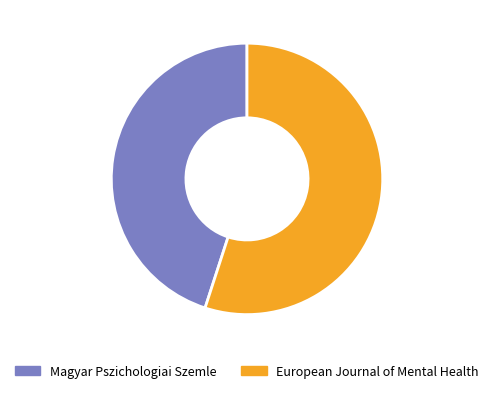

Is it true that European Journal of Mental Health is 42% of the pie?

False